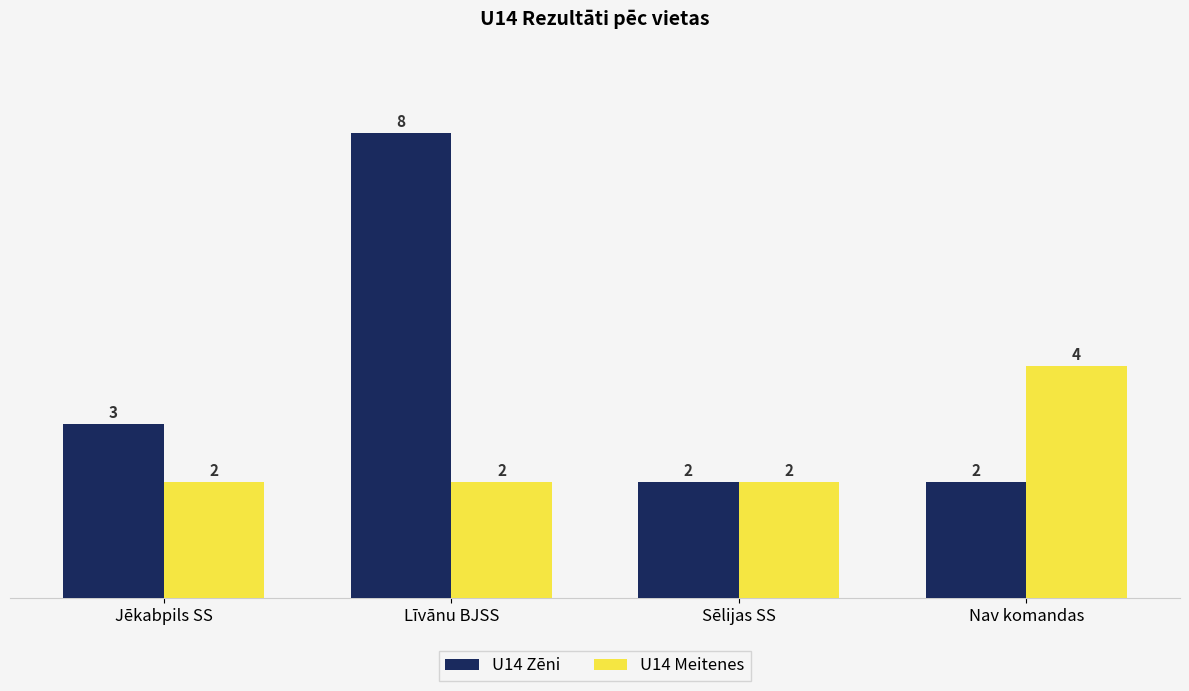

What is the label of the 3rd bar from the left?

Sēlijas SS